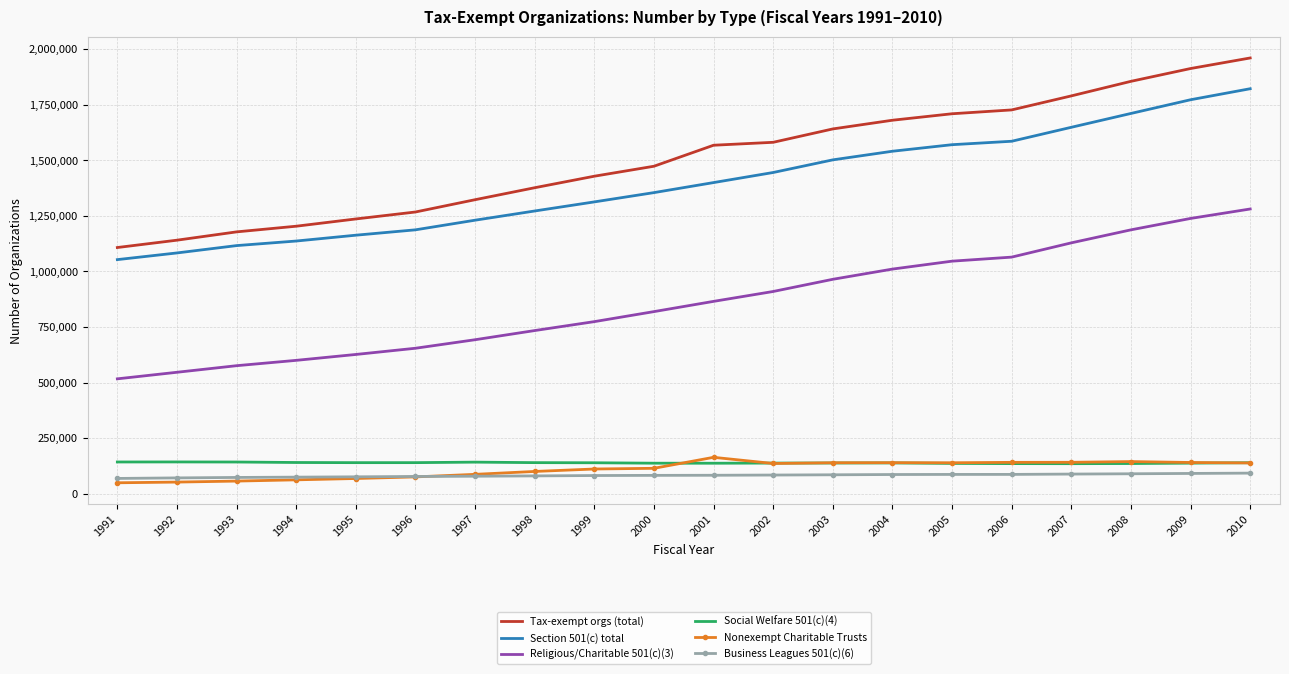

True or false: Nonexempt Charitable Trusts and Religious/Charitable 501(c)(3) cross at least once.

False